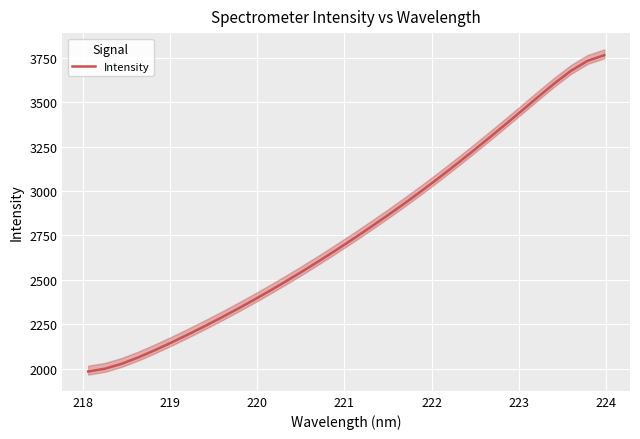

What is the highest value of the Intensity series?

3763.6